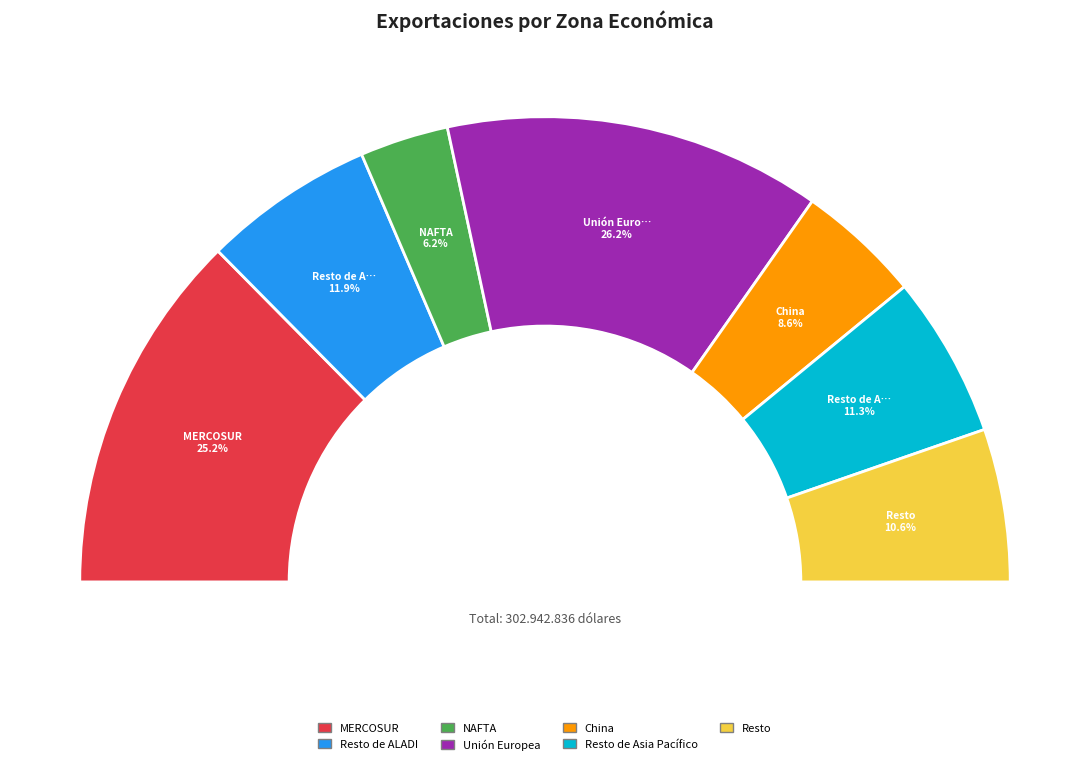

Which slice is the largest?

Unión Europea